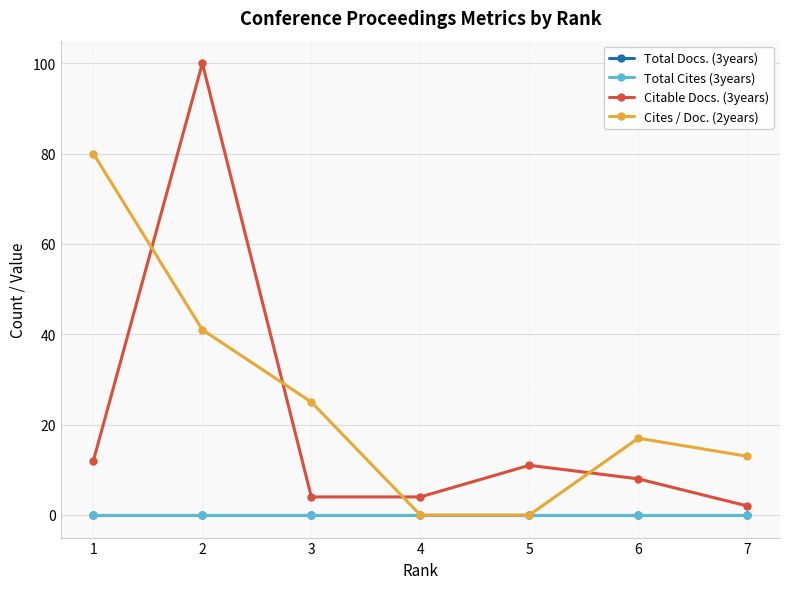

How many lines are shown in the chart?

4